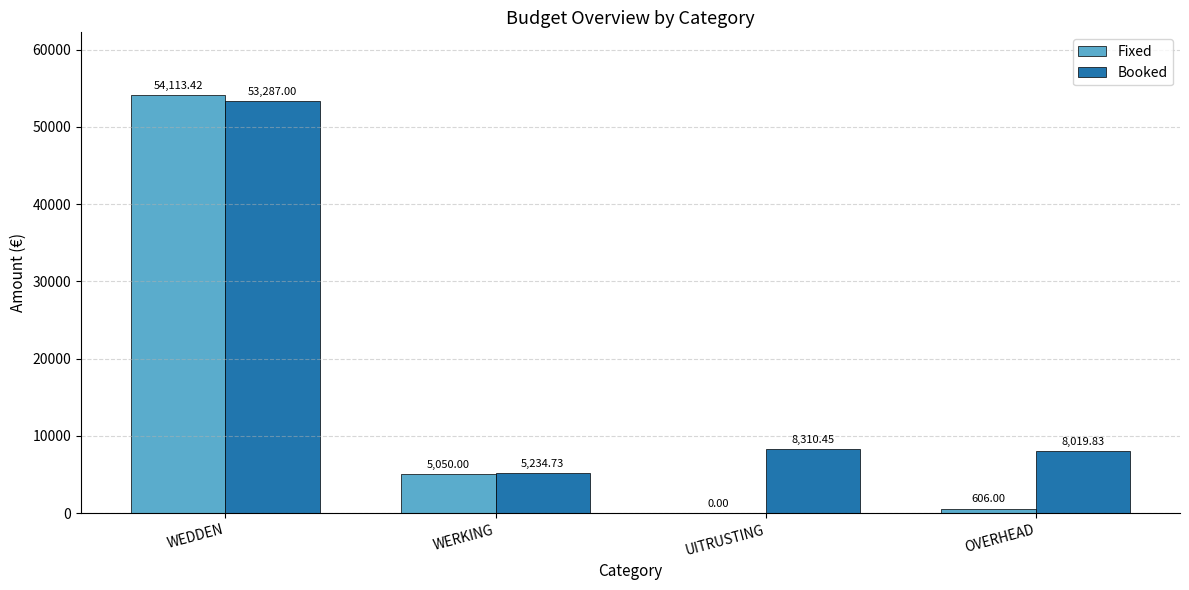

How many groups of bars are there?

4